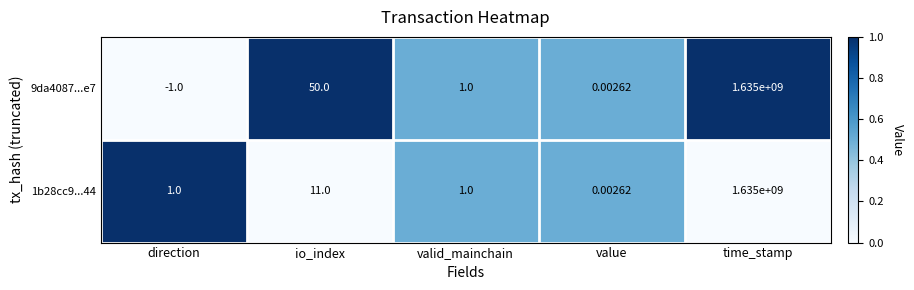

At which category is the sum across all series the highest?

time_stamp